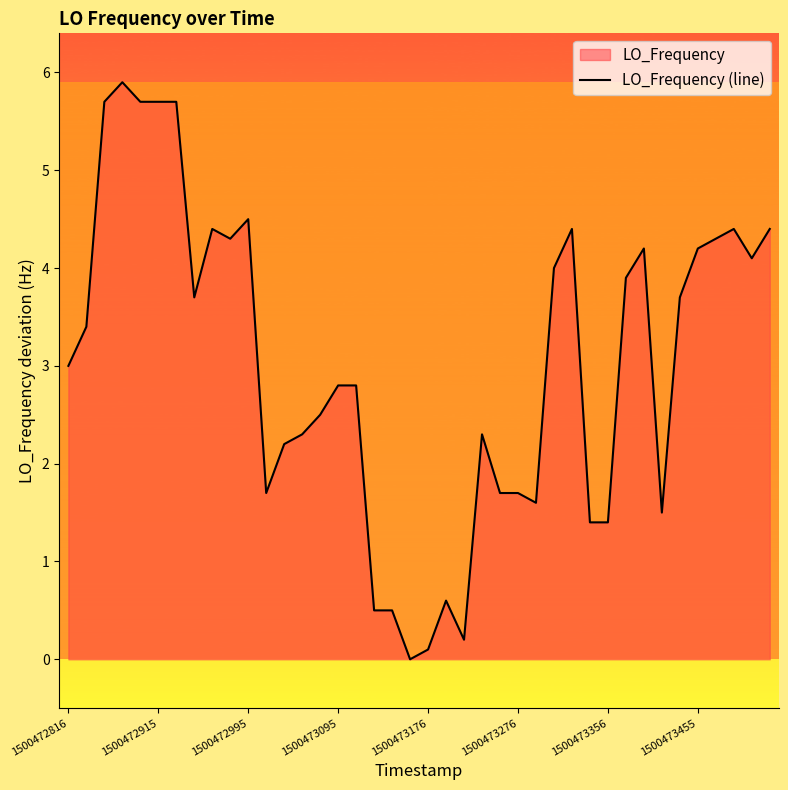

Reading left to right, extract all data points from this chart.

3.0	3.4	5.7	5.9	5.7	5.7	5.7	3.7	4.4	4.3	4.5	1.7	2.2	2.3	2.5	2.8	2.8	0.5	0.5	0.0	0.1	0.6	0.2	2.3	1.7	1.7	1.6	4.0	4.4	1.4	1.4	3.9	4.2	1.5	3.7	4.2	4.3	4.4	4.1	4.4